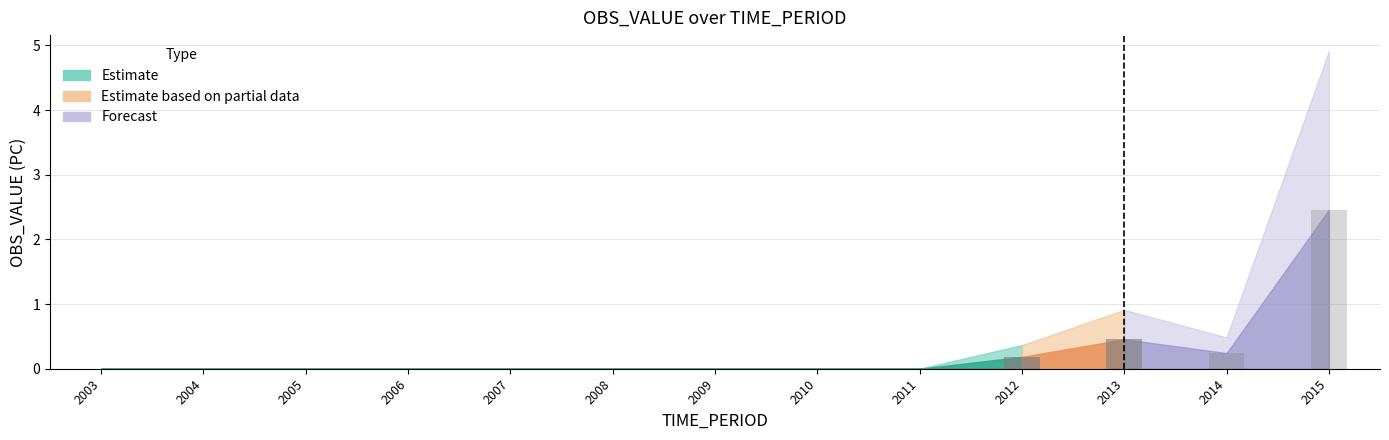

Are the bars horizontal?

No